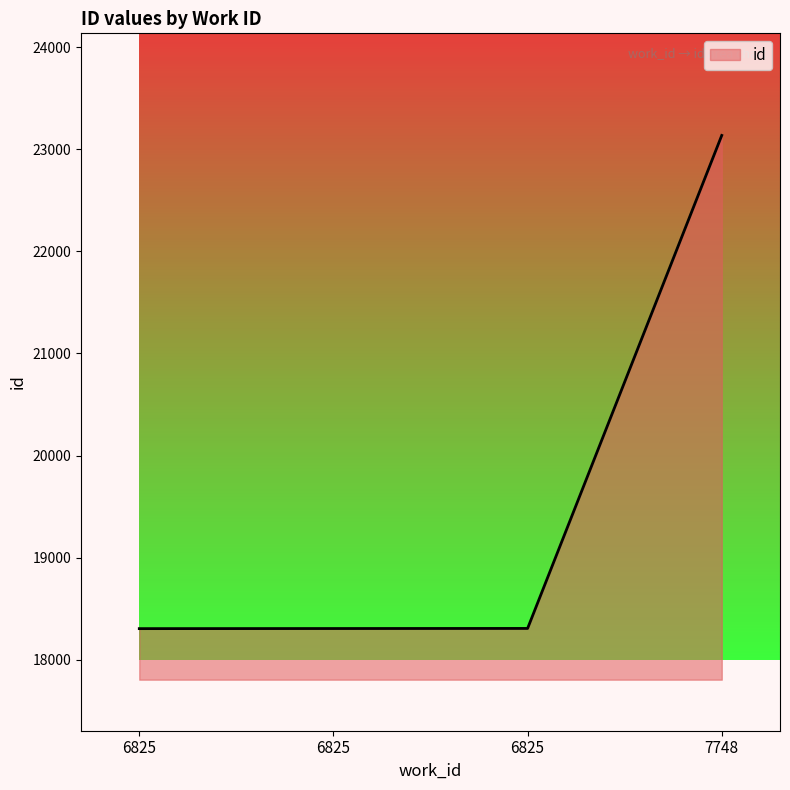

Count the number of categories in the chart.

4